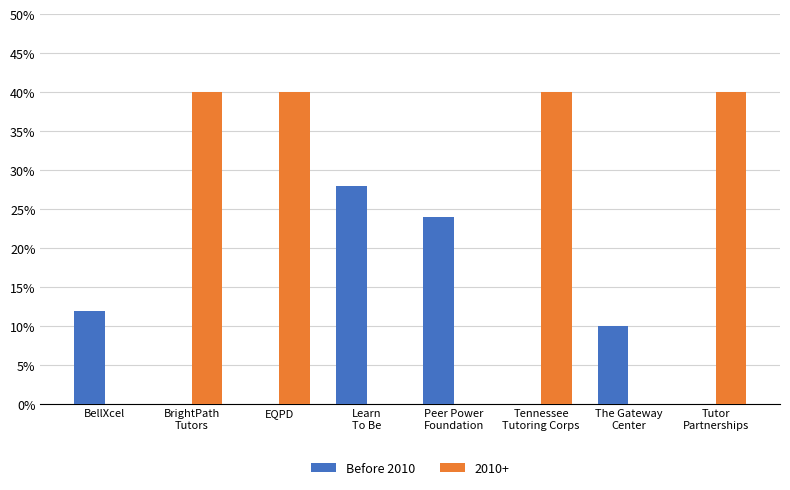

What is the sum of all Before 2010 values?

74